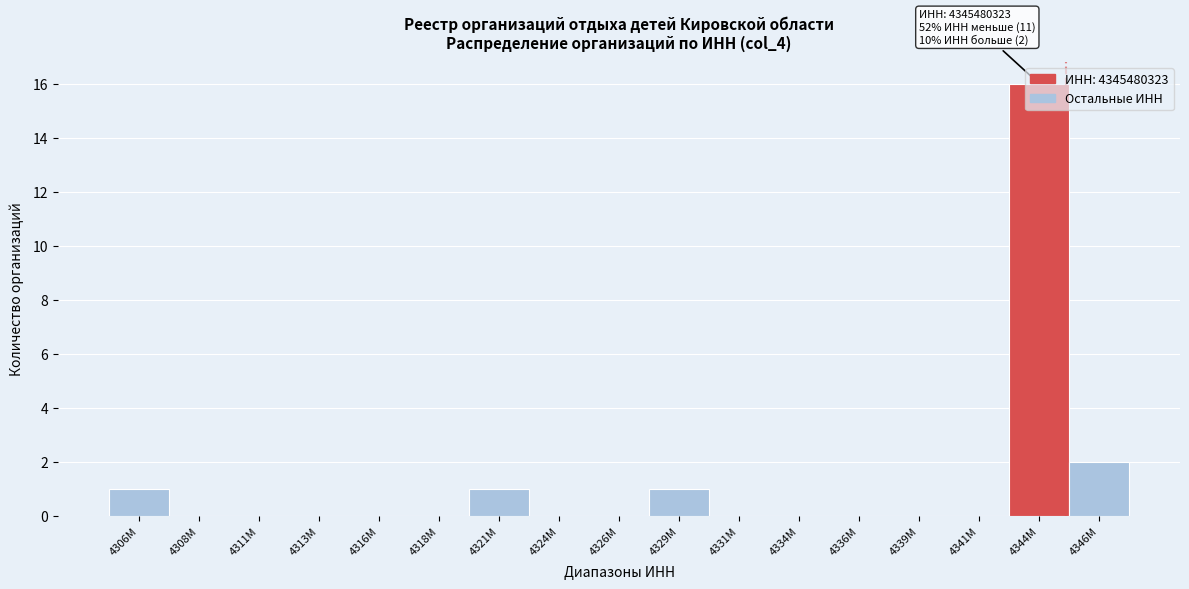

Which label corresponds to the largest value in the chart?

4344M